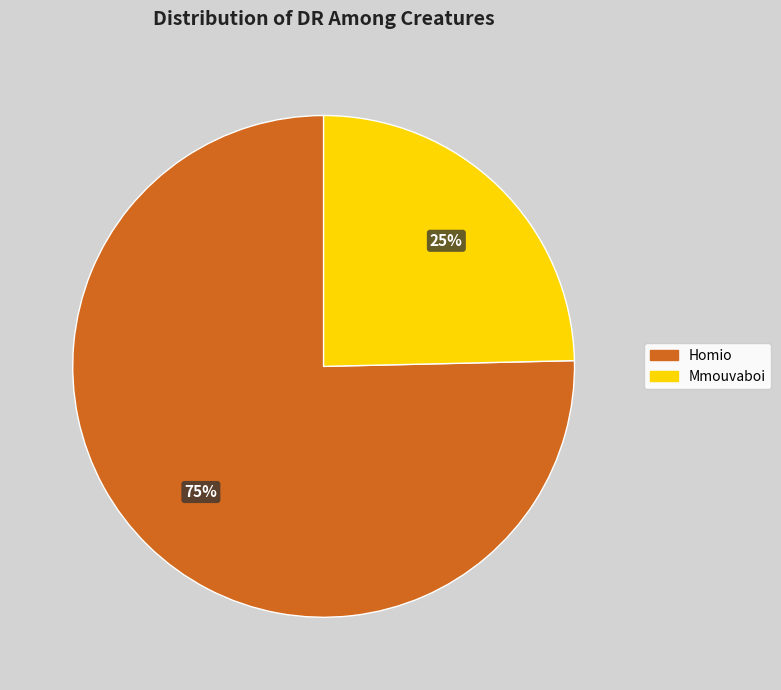

How many segments does this pie chart have?

2